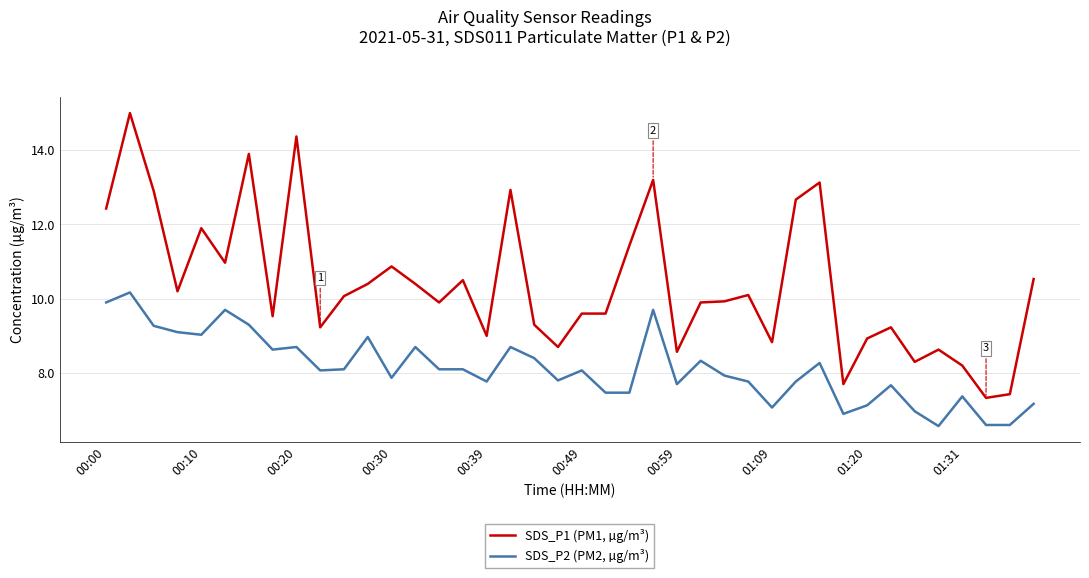

What is the greatest value displayed?

15.0